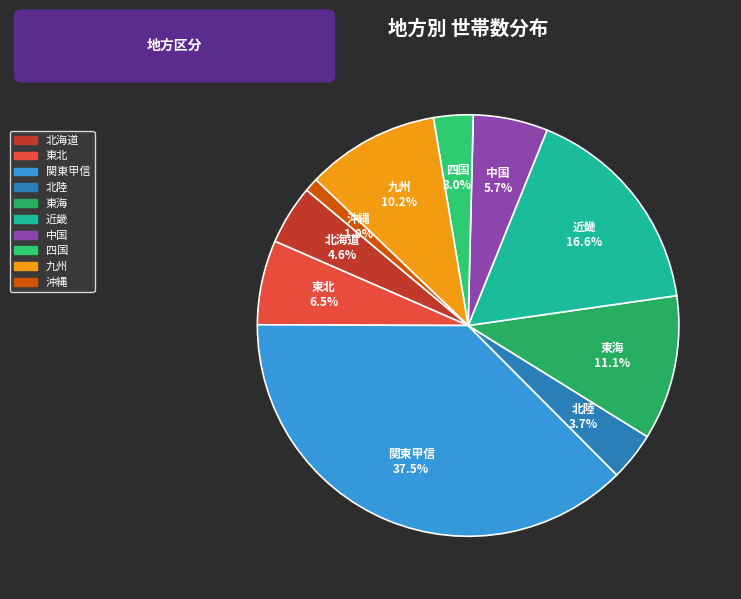

What is the ratio of the value at 近畿 to the value at 中国?

2.9